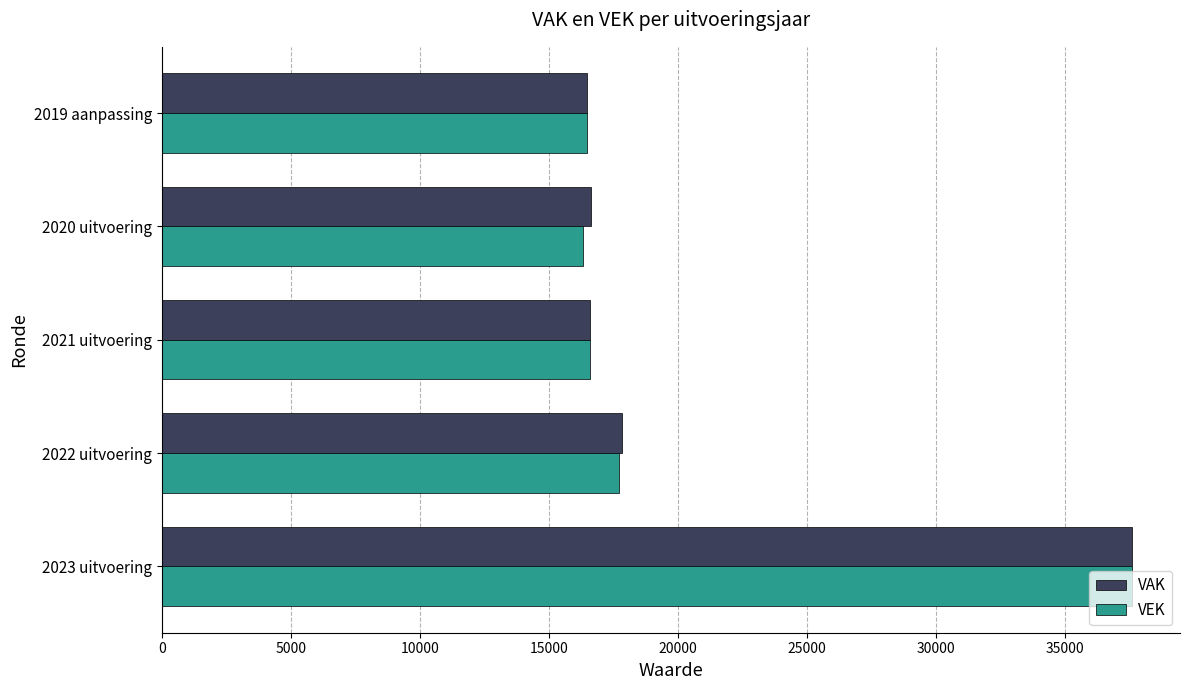

Which category has the highest value in the VAK series?

2023 uitvoering